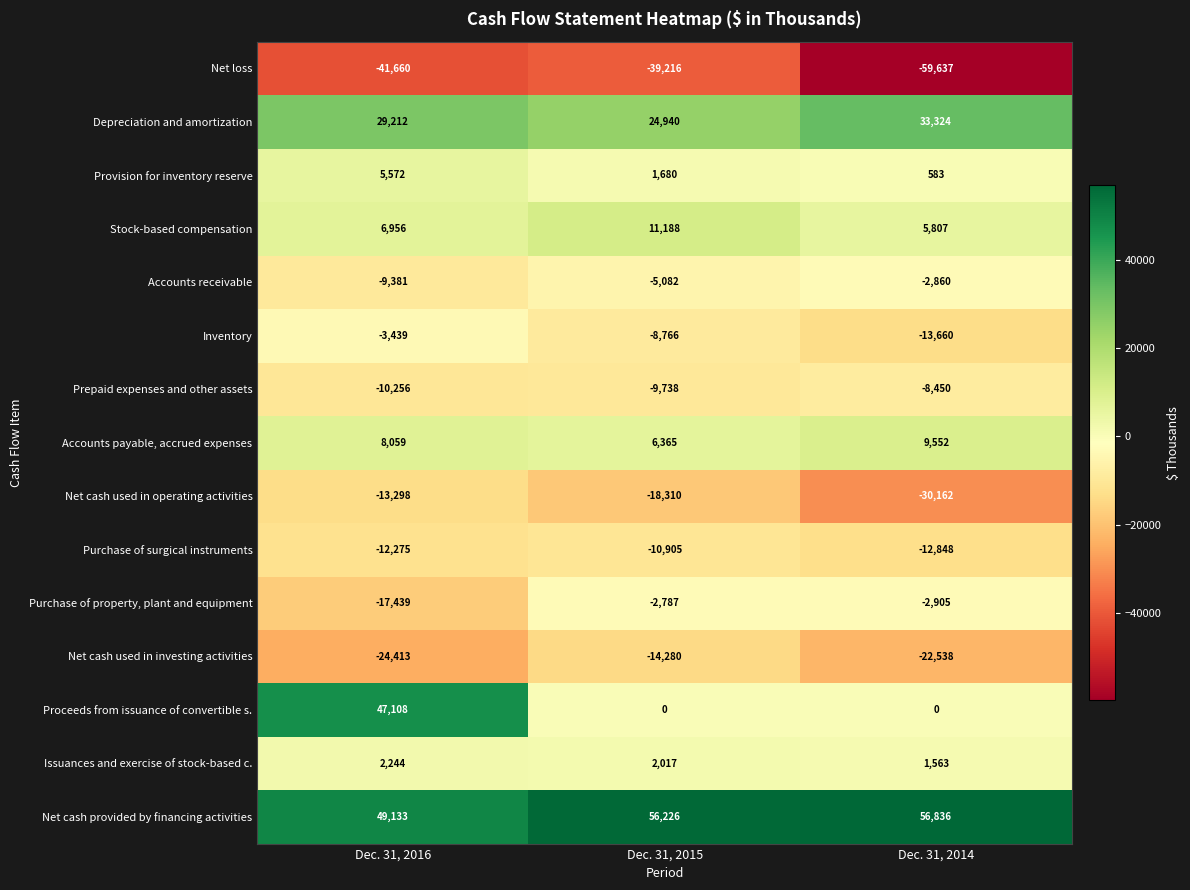

Between Dec. 31, 2016 and Dec. 31, 2015, which series saw the biggest shift?

Proceeds from issuance of convertible s.